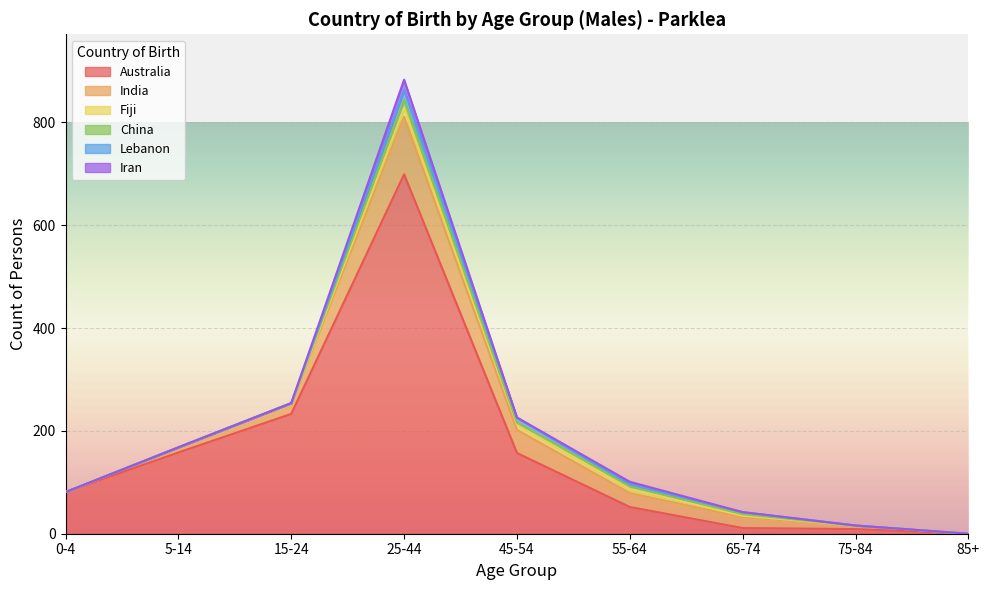

What is the label of the 9th point from the right?

0-4